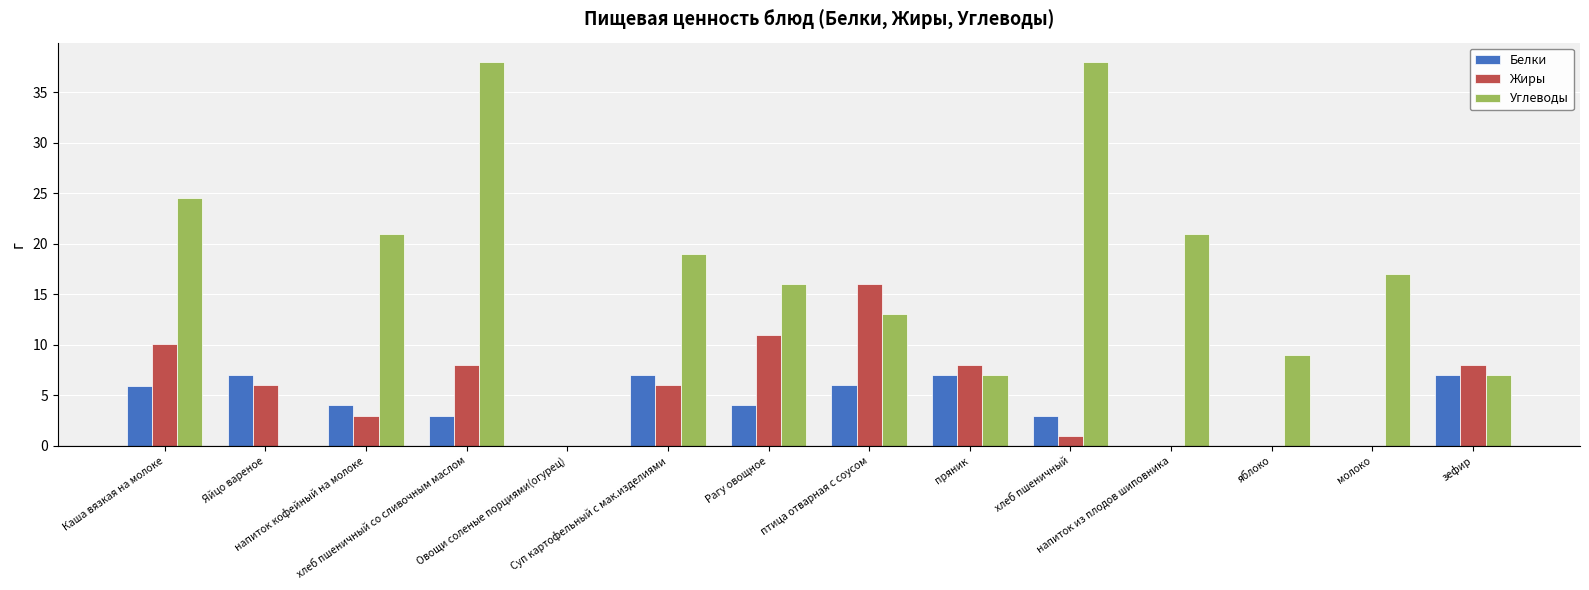

Which series has the largest total across all categories?

Углеводы